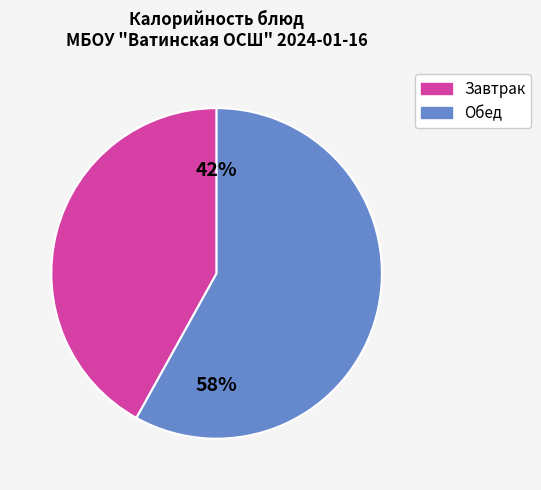

To the nearest percent, what is the difference between the largest and smallest slice percentages?

16%